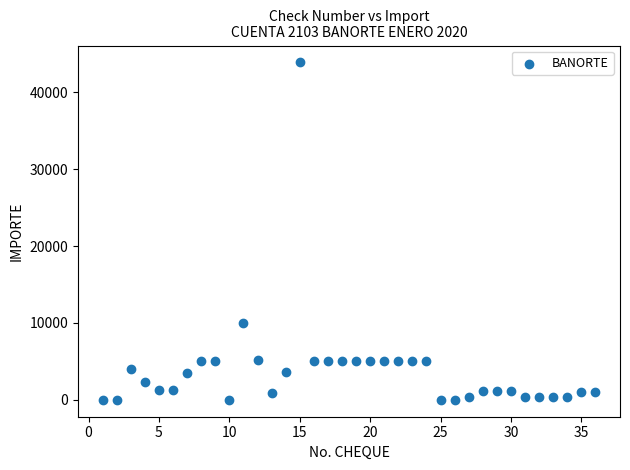

What is the range of X values (max minus min)?

35.0